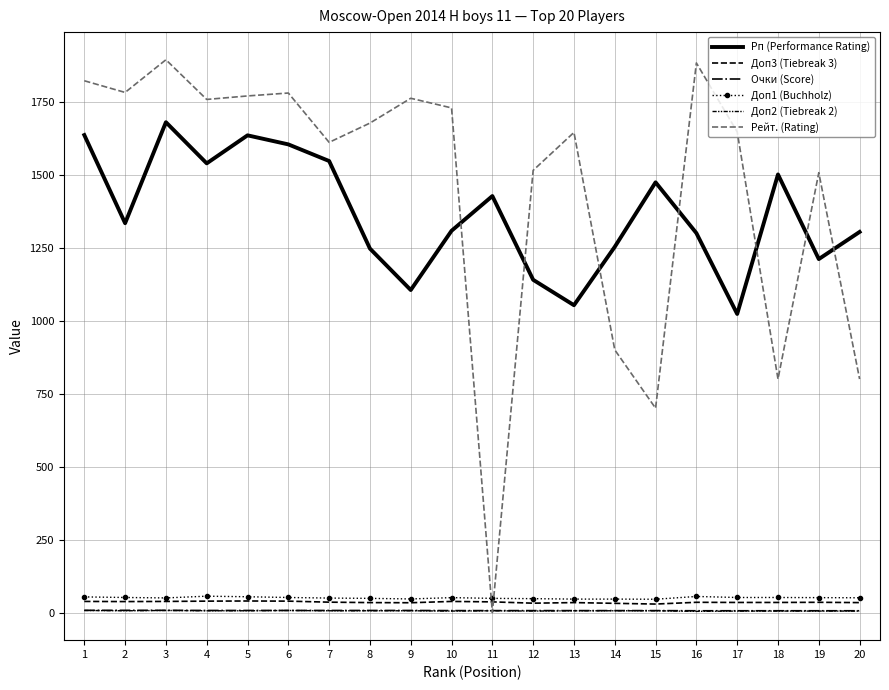

Is it true that Рейт. (Rating) equals 633.8 at 12?

False